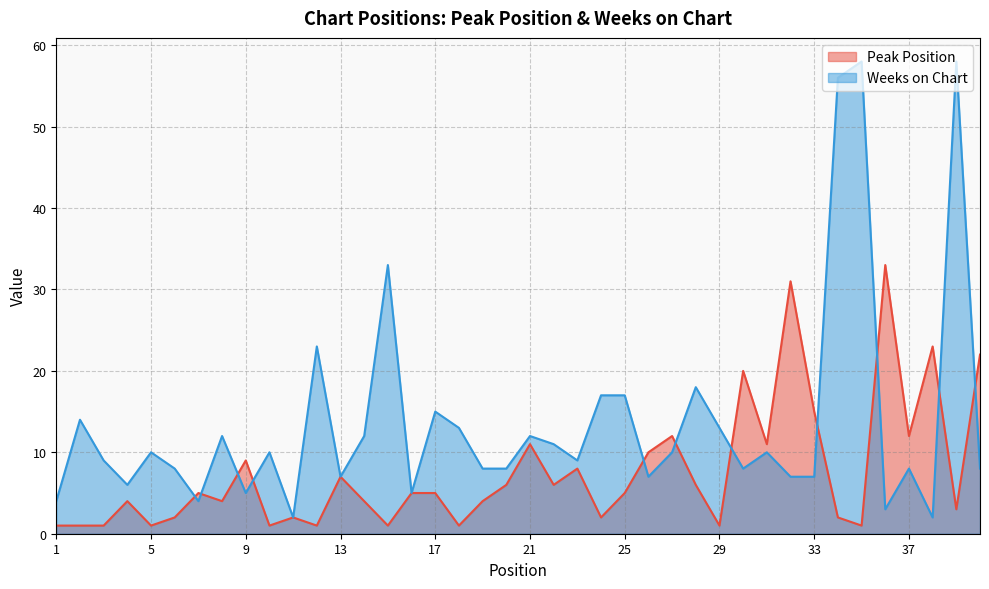

How many interior local valleys does the Weeks on Chart series have?

11